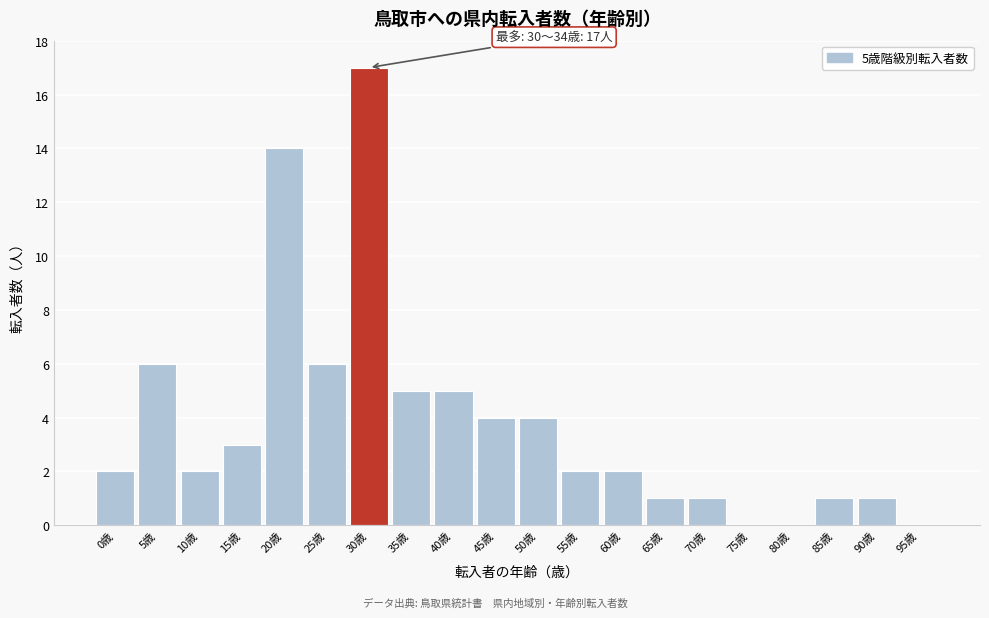

Reading left to right, what are all the values shown in this chart?

0歳=2	5歳=6	10歳=2	15歳=3	20歳=14	25歳=6	30歳=17	35歳=5	40歳=5	45歳=4	50歳=4	55歳=2	60歳=2	65歳=1	70歳=1	75歳=0	80歳=0	85歳=1	90歳=1	95歳=0